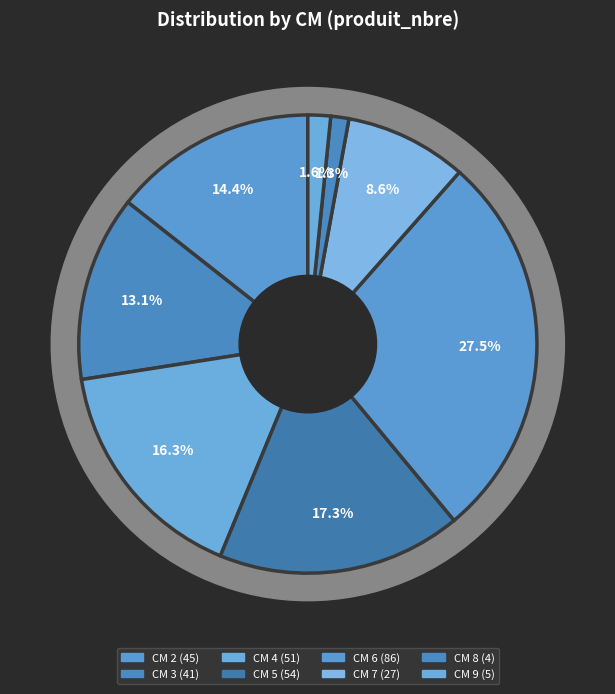

Combined, what portion of the pie is 2 and 4?

30.7%